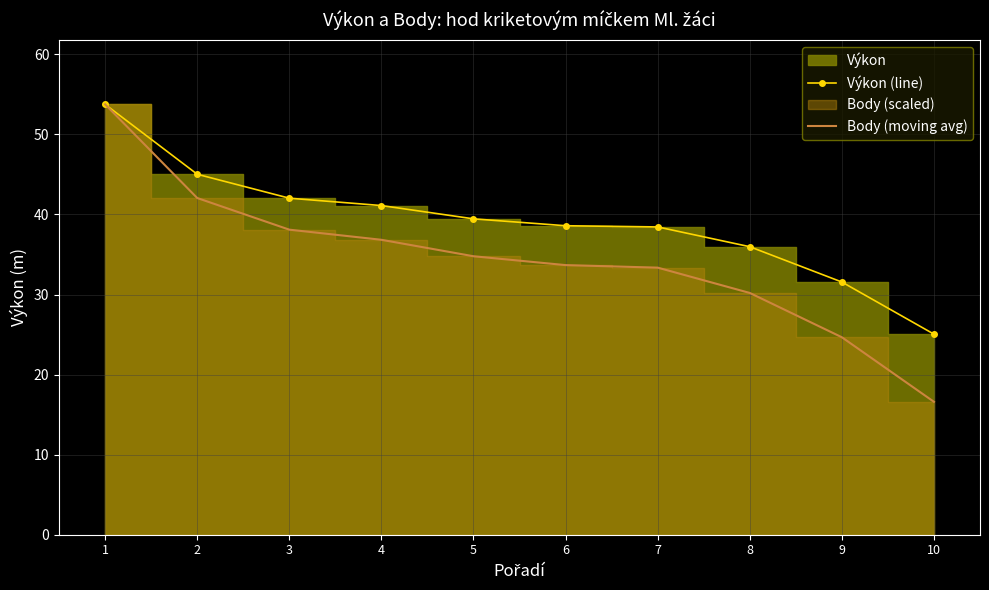

Which has a higher value, 9 or 10?

9